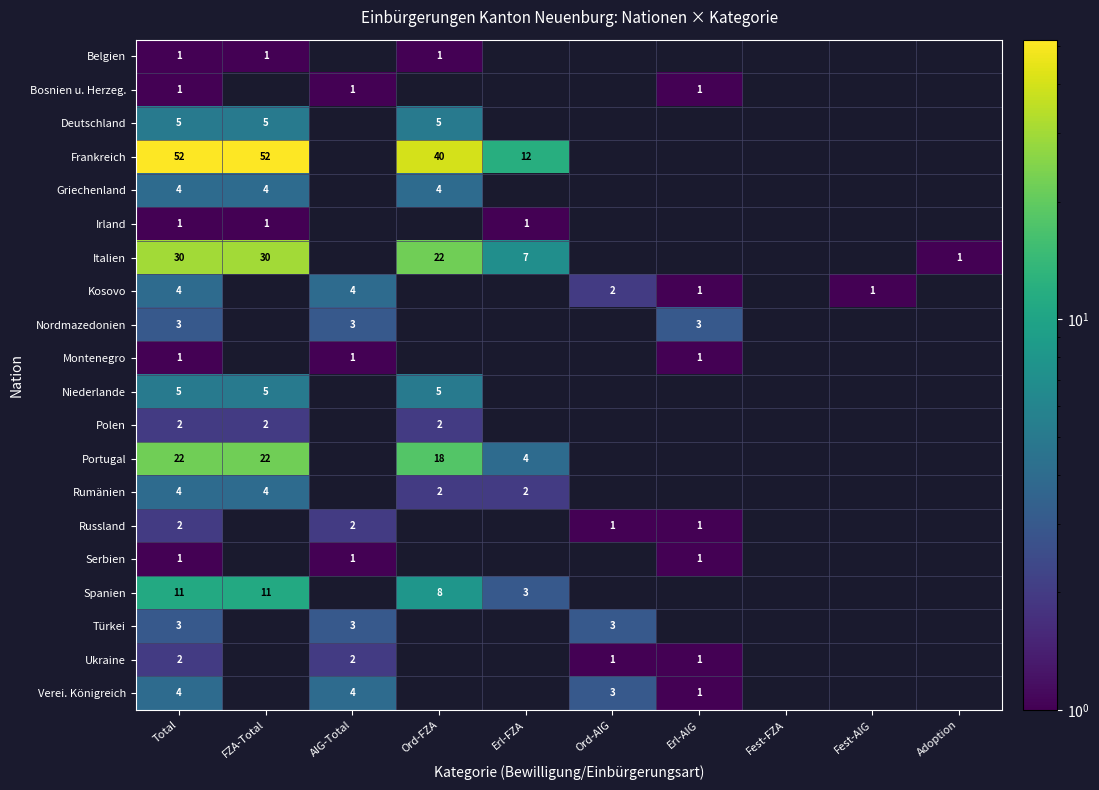

At how many categories does at least one series exceed 34?

3